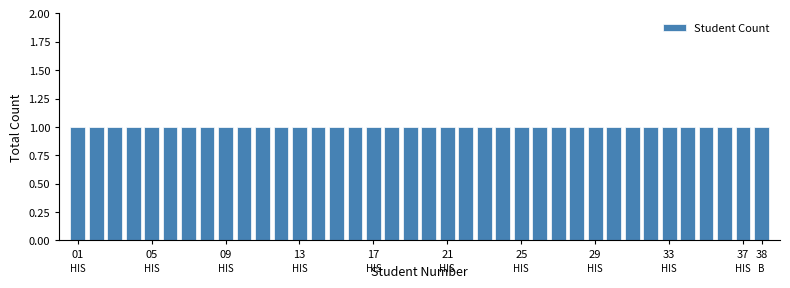

Reading left to right, transcribe this chart: for each bar, give the range it covers on the x-axis and its height. The values are not printed on the chart, so give them approximately, as read against the axis.

0.5 to 1.5: 1
1.5 to 2.5: 1
2.5 to 3.5: 1
3.5 to 4.5: 1
4.5 to 5.5: 1
5.5 to 6.5: 1
6.5 to 7.5: 1
7.5 to 8.5: 1
8.5 to 9.5: 1
9.5 to 10.5: 1
10.5 to 11.5: 1
11.5 to 12.5: 1
12.5 to 13.5: 1
13.5 to 14.5: 1
14.5 to 15.5: 1
15.5 to 16.5: 1
16.5 to 17.5: 1
17.5 to 18.5: 1
18.5 to 19.5: 1
19.5 to 20.5: 1
20.5 to 21.5: 1
21.5 to 22.5: 1
22.5 to 23.5: 1
23.5 to 24.5: 1
24.5 to 25.5: 1
25.5 to 26.5: 1
26.5 to 27.5: 1
27.5 to 28.5: 1
28.5 to 29.5: 1
29.5 to 30.5: 1
30.5 to 31.5: 1
31.5 to 32.5: 1
32.5 to 33.5: 1
33.5 to 34.5: 1
34.5 to 35.5: 1
35.5 to 36.5: 1
36.5 to 37.5: 1
37.5 to 38.5: 1